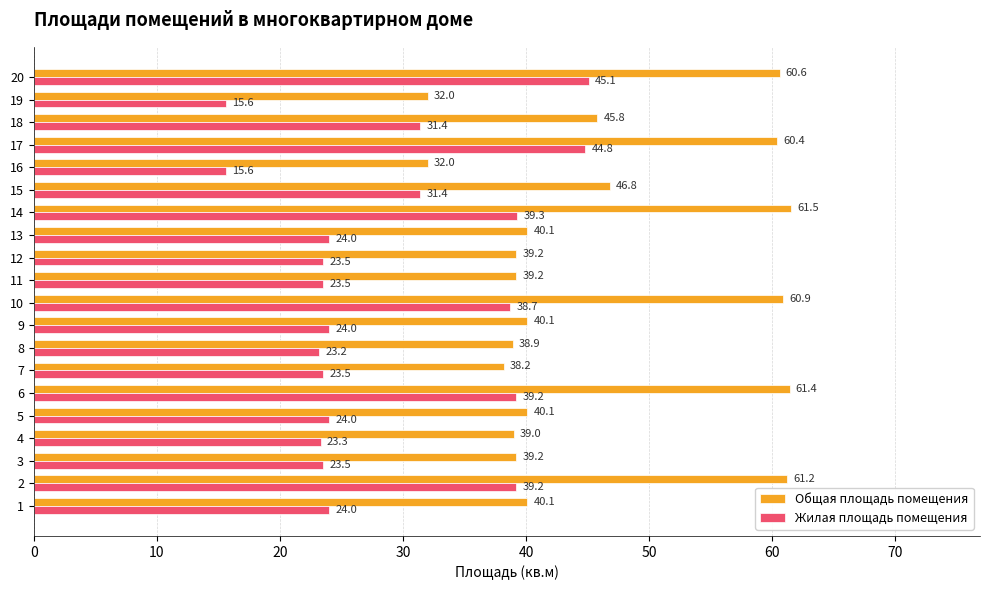

Which series has the largest total across all categories?

Общая площадь помещения